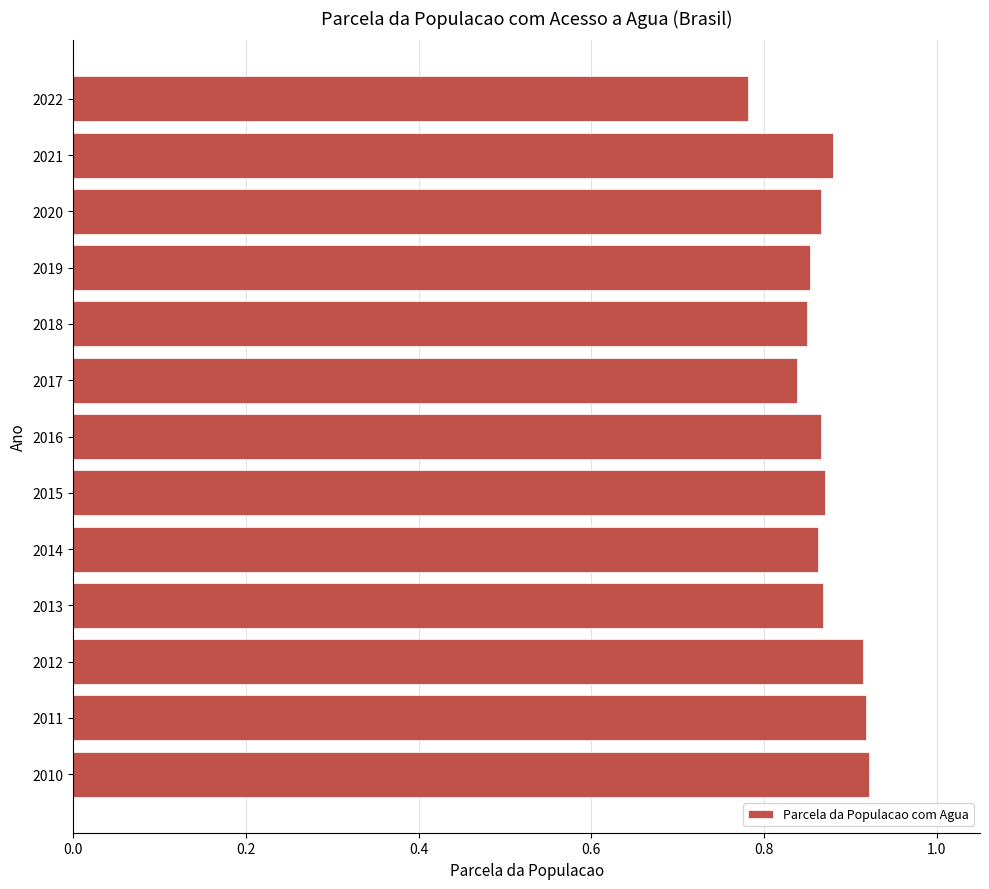

How many series are shown in this chart?

1